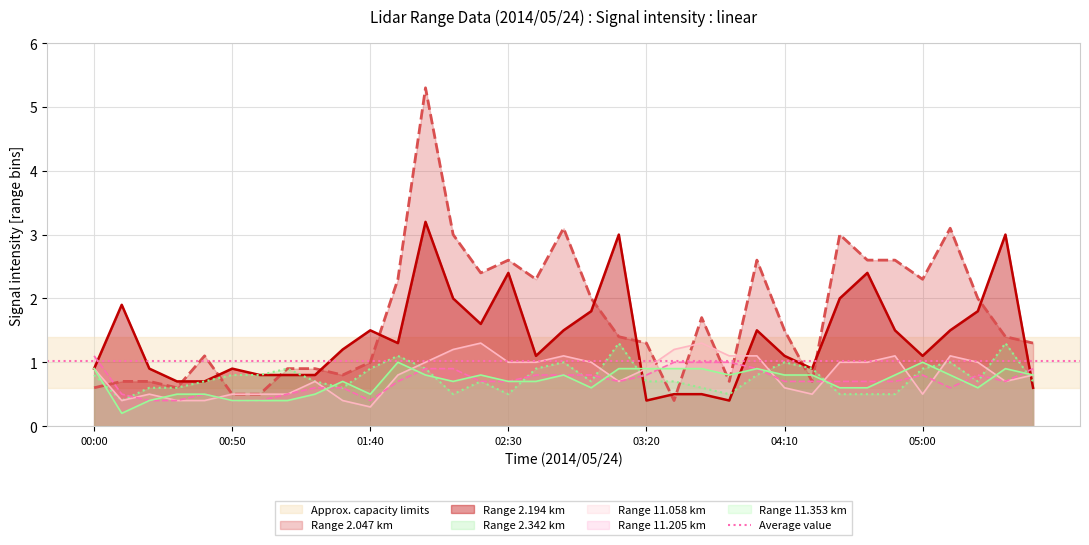

At which label is 11.353 closest to 0?

00:10